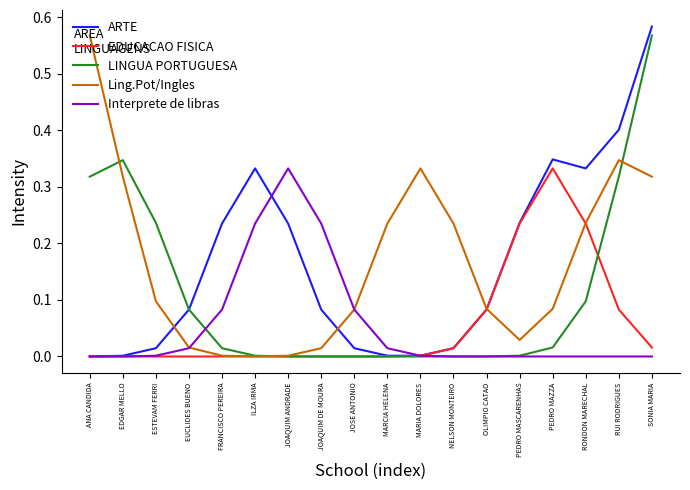

Which category has the highest value in the EDUCACAO FISICA series?

PEDRO MAZZA